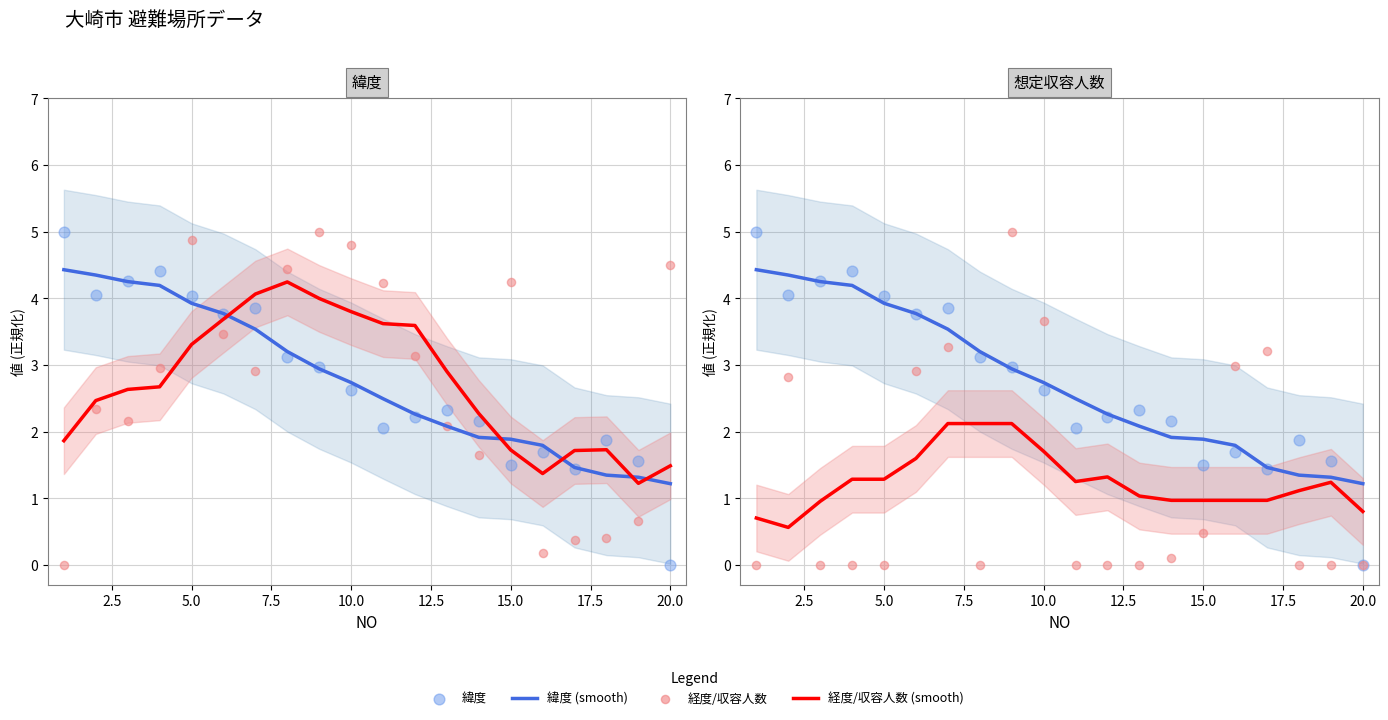

Is the value of 緯度 at 10.0 greater than the value of 経度 (正規化) (smooth) at 20.0?

Yes